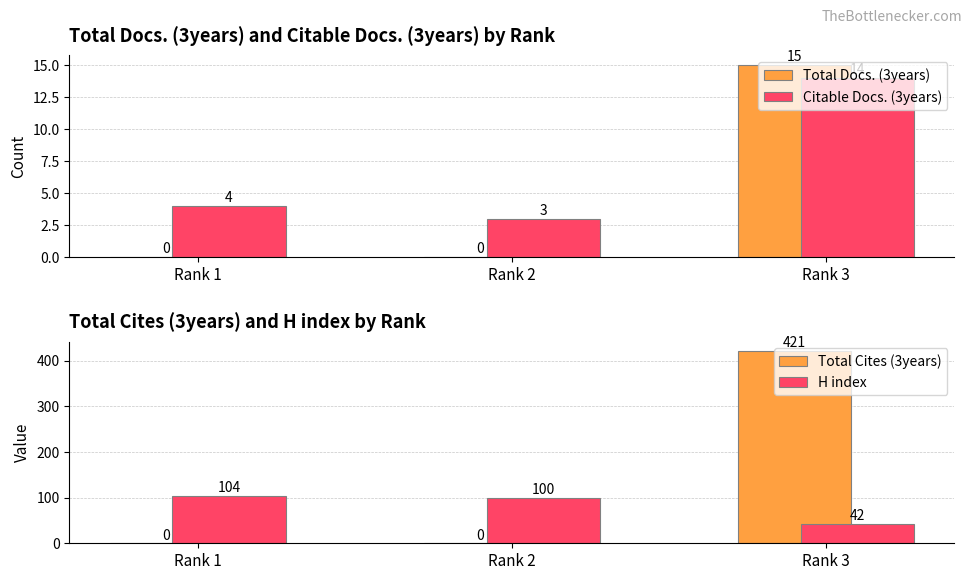

What is the highest value of the Total Docs. (3years) series?

15